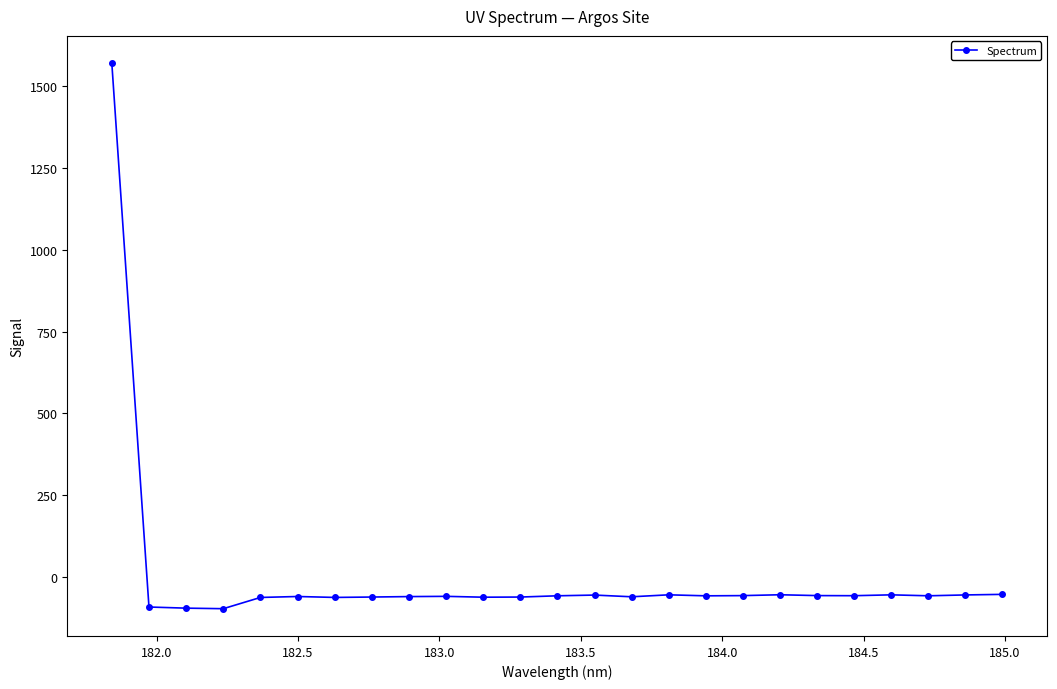

What is the difference between the maximum and minimum values?

1664.6